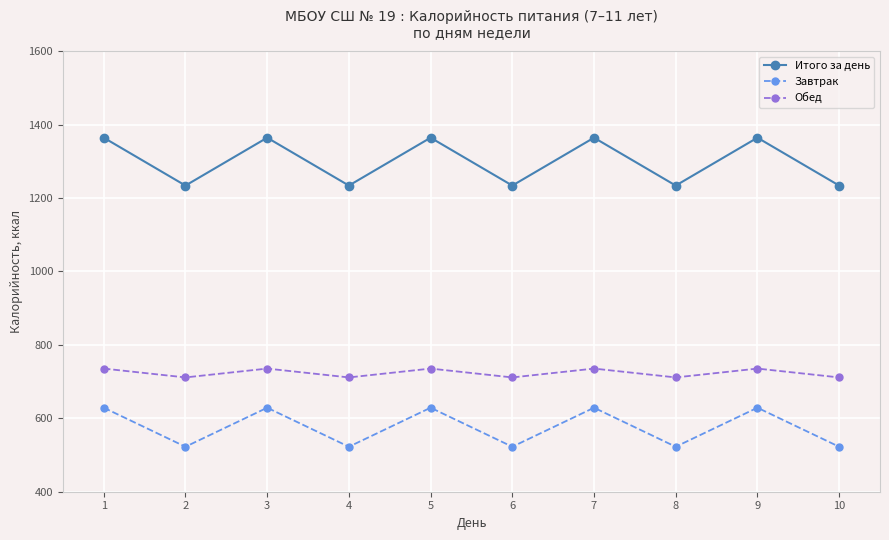

What is the minimum value shown in the chart?

522.5